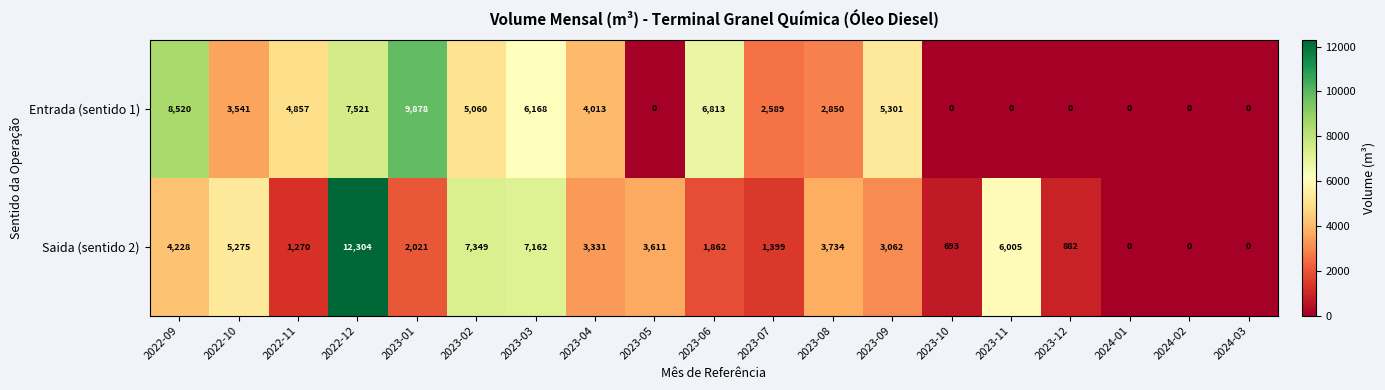

Which series has the largest range (max minus min)?

Saida (sentido 2)